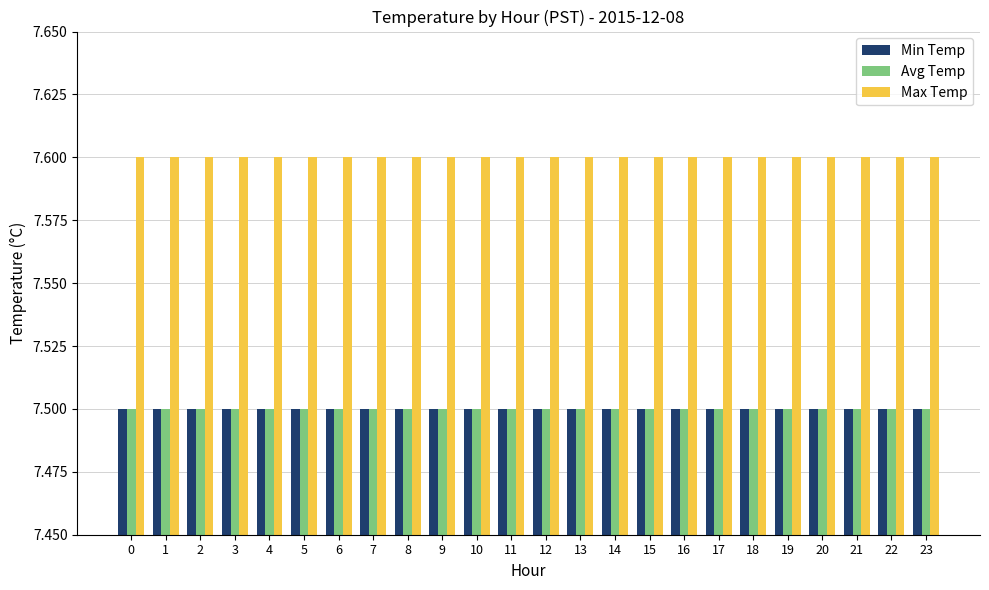

What are all the series names shown in the legend?

Min Temp, Avg Temp, Max Temp